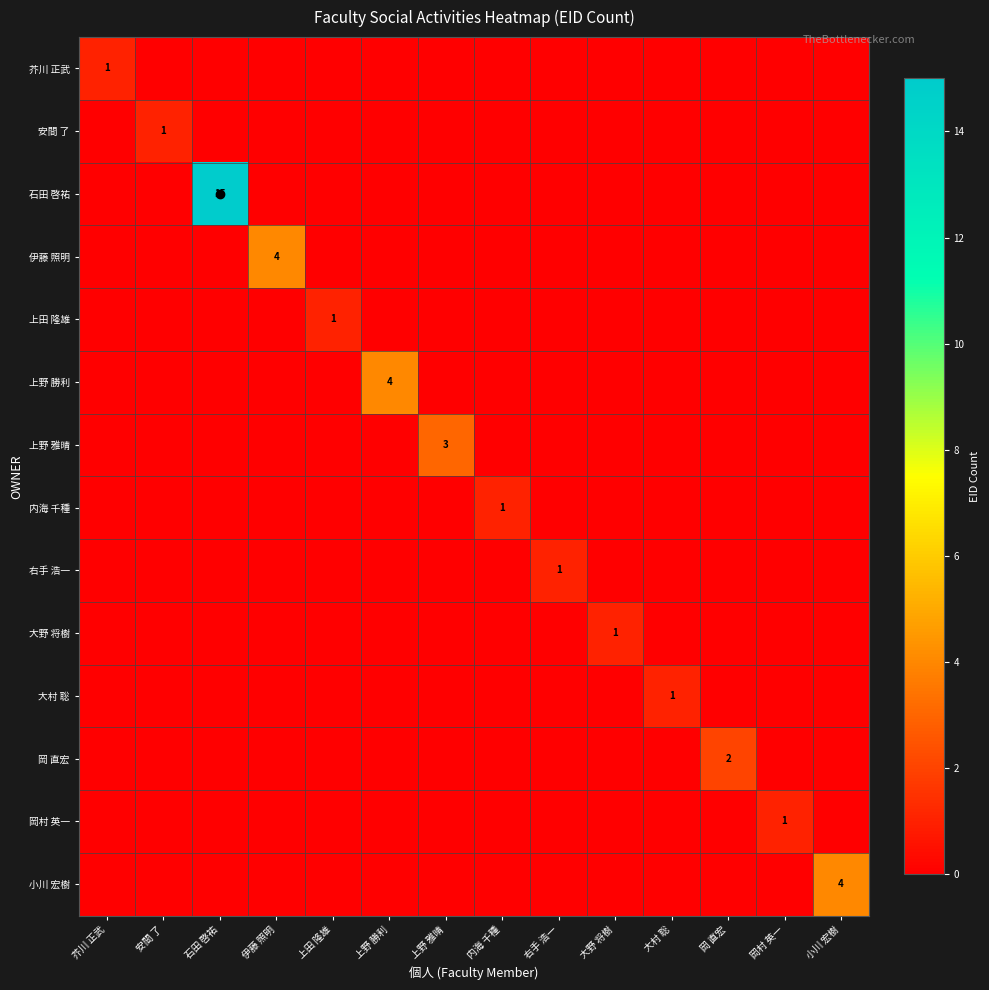

Which label corresponds to the smallest value in the chart?

安間 了